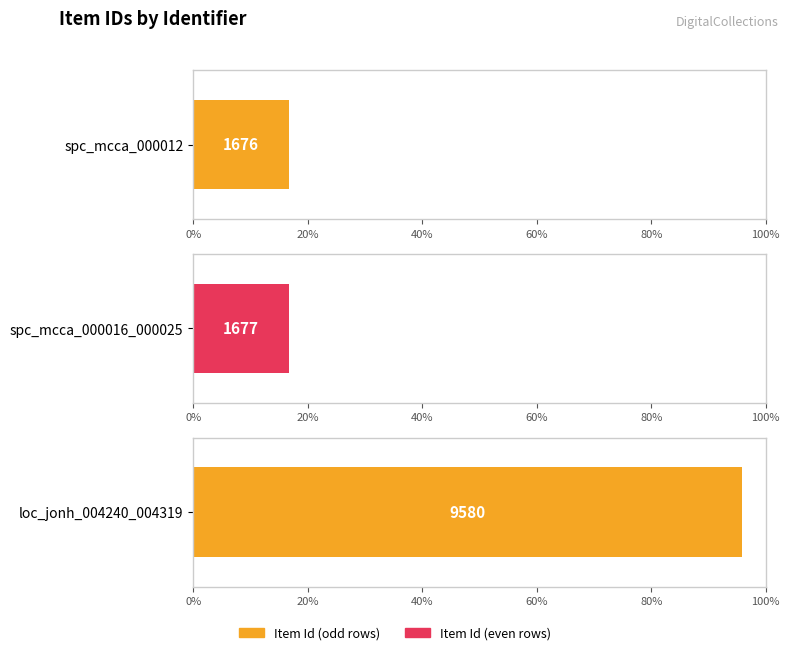

What is the label of the 1st bar from the right?

loc_jonh_004240_004319